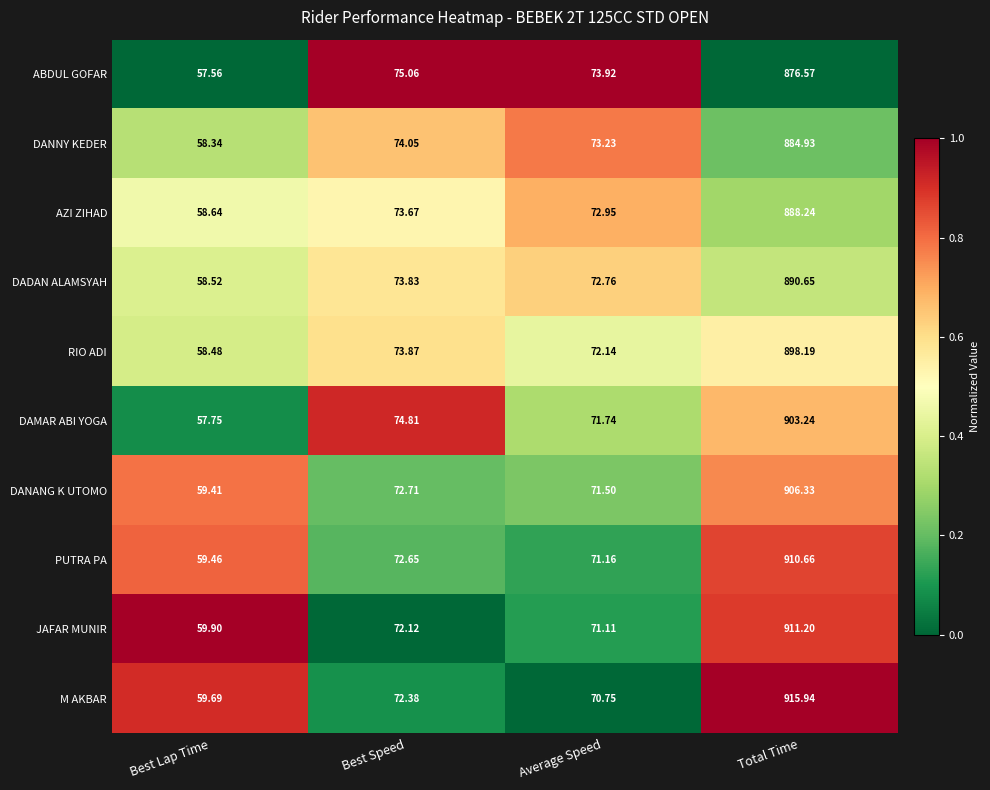

Rank the categories by DAMAR ABI YOGA value from highest to lowest.

Total Time, Best Speed, Average Speed, Best Lap Time